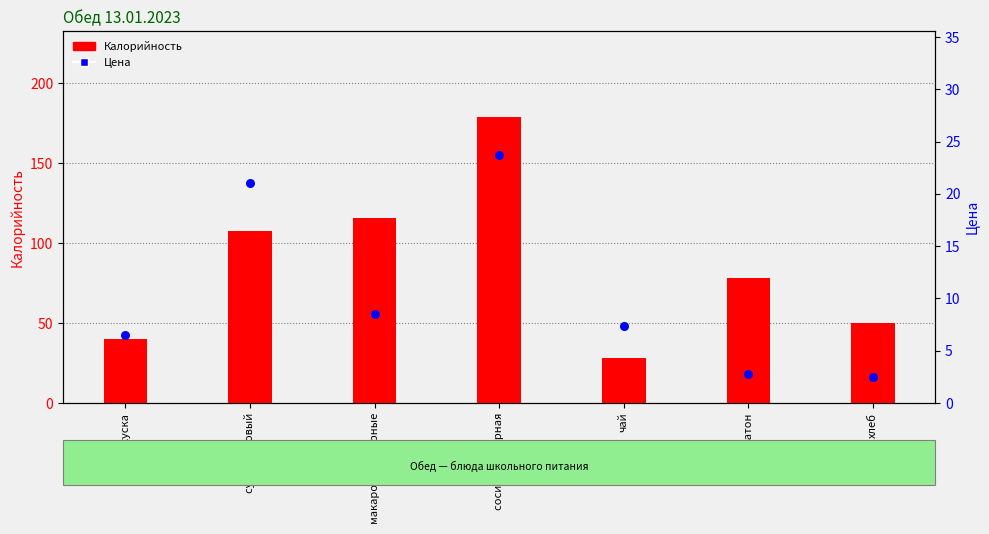

What are all the series names shown in the legend?

Калорийность, Цена